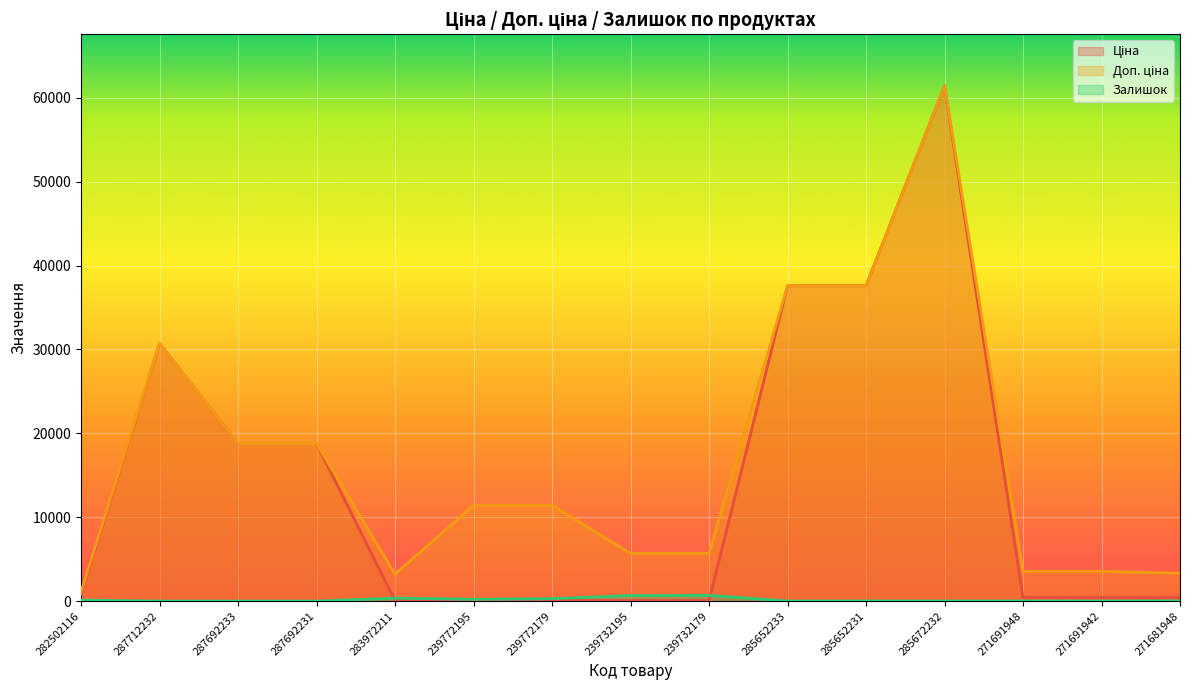

Which has a higher value, 287712232 or 285672232?

285672232